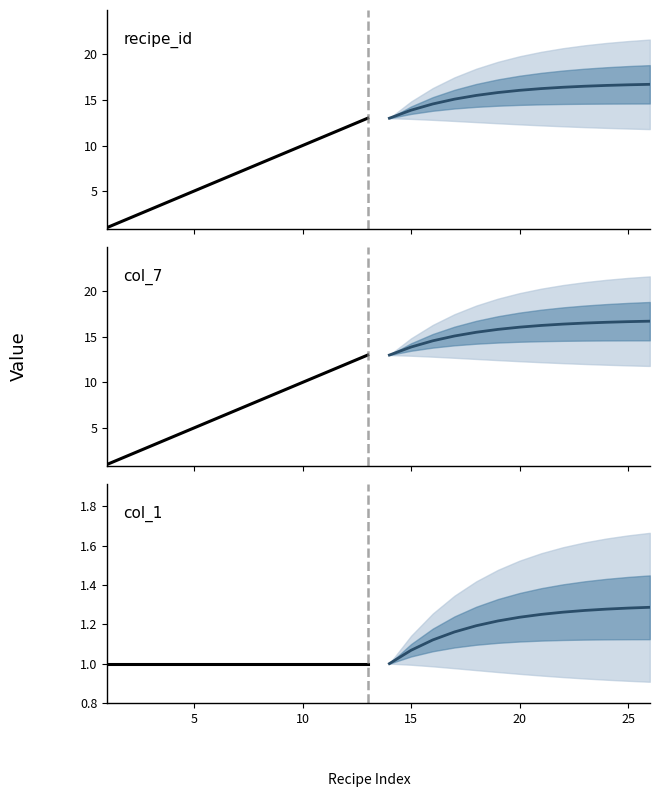

At how many categories does at least one series exceed 1?

12